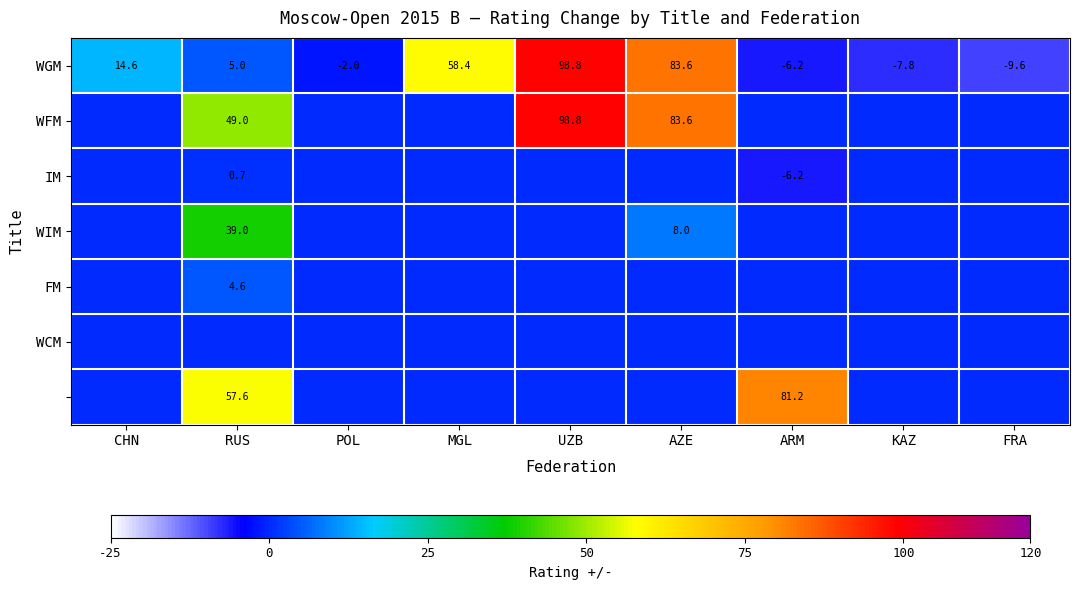

What is the total value across all series at UZB?

197.6